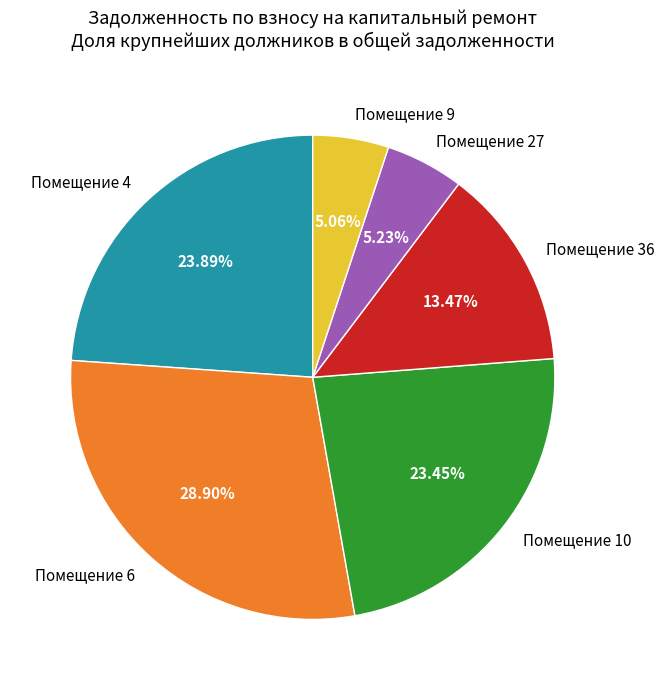

How many segments does this pie chart have?

6